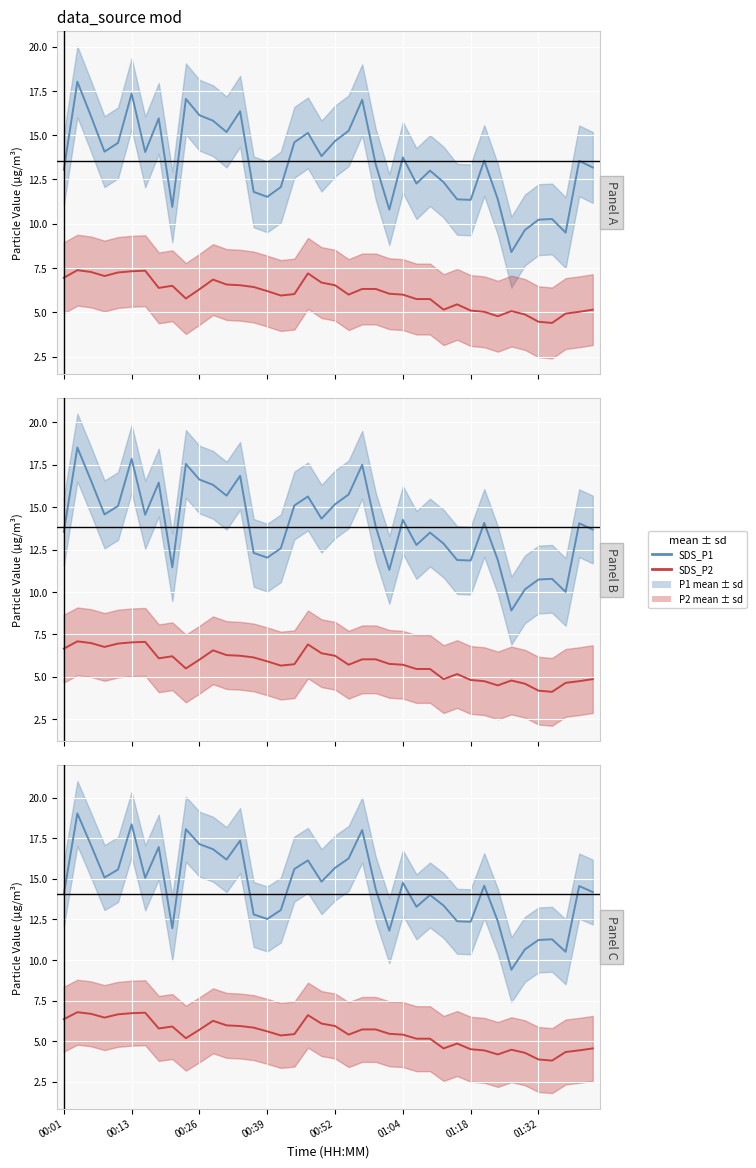

True or false: SDS P2 (mean) and SDS P1 (mean) intersect in this chart.

False